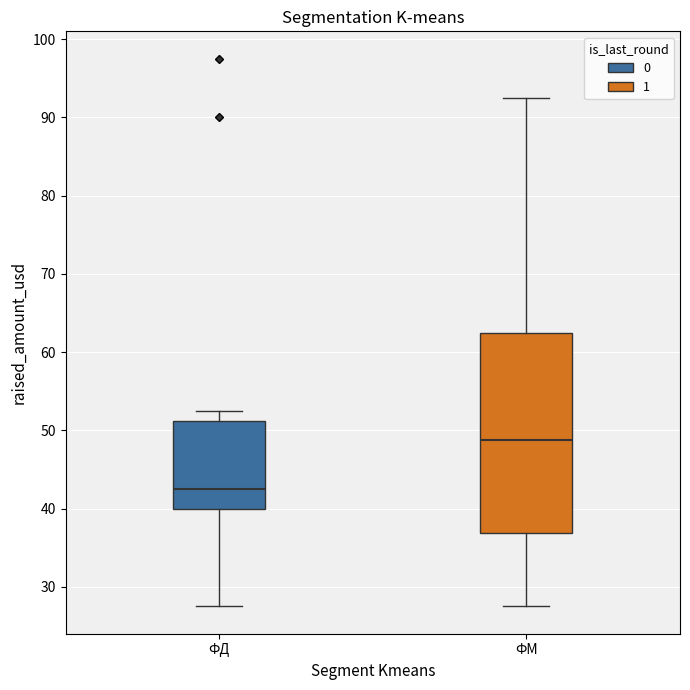

Where does the lower whisker of the box for ФМ end on the y-axis? The values are not printed on the chart, so give them approximately, as read against the axis.

28